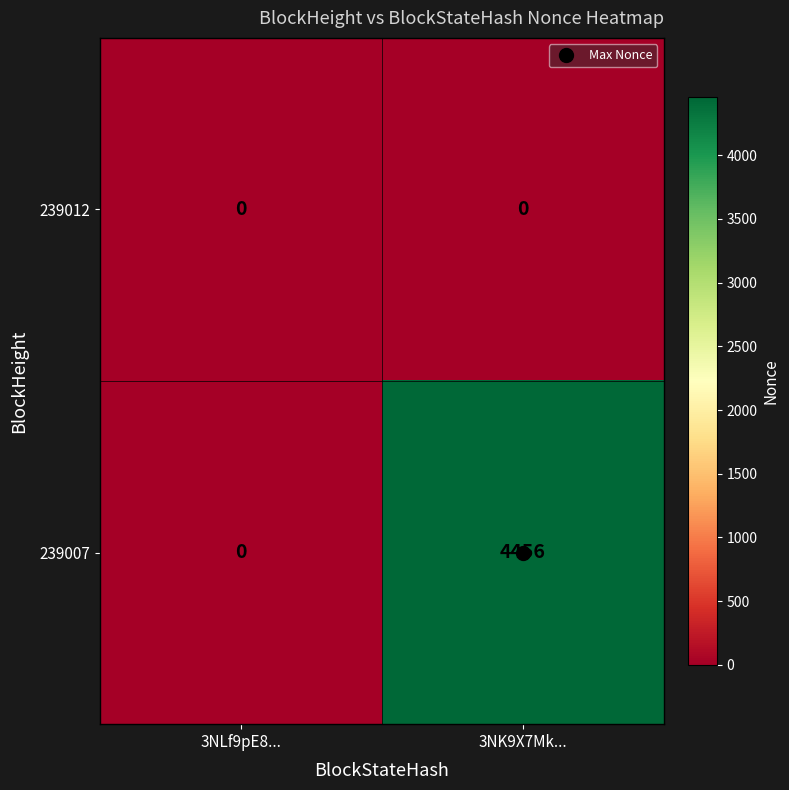

At which category is the sum across all series the highest?

3NK9X7Mk...